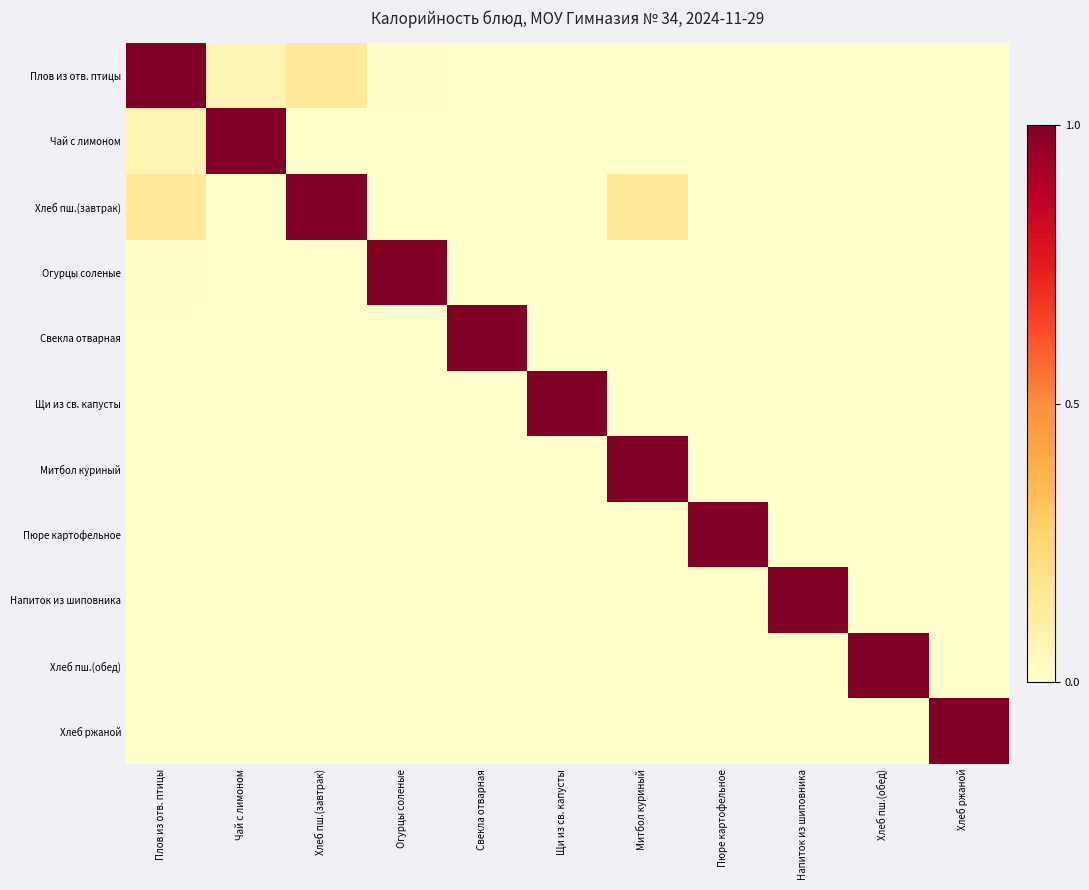

Which series has the largest total across all categories?

Хлеб пш.(завтрак)